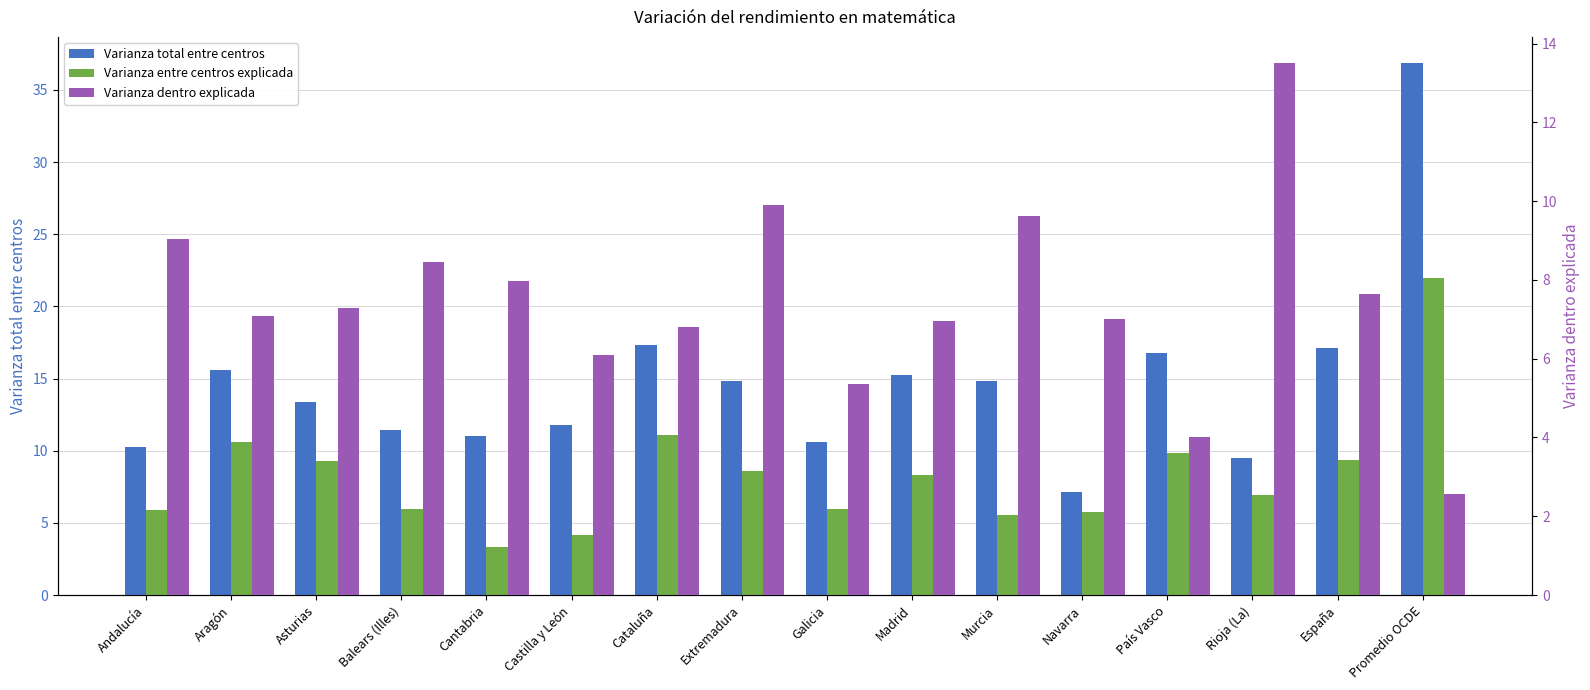

Where does the Varianza dentro explicada series first go above 7?

Andalucía